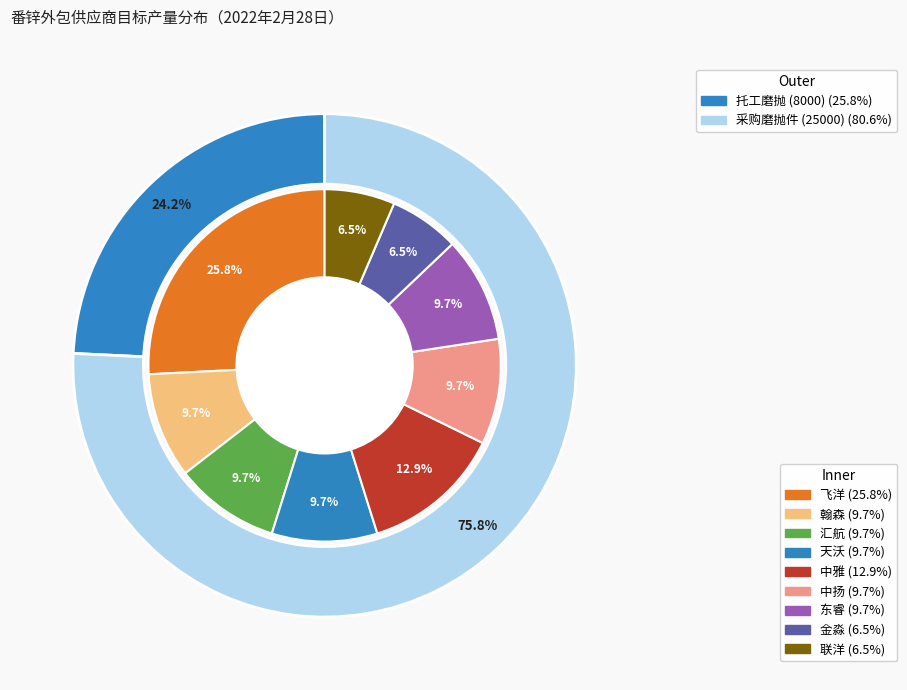

To the nearest percent, what is the difference between the largest and smallest slice percentages?

19%